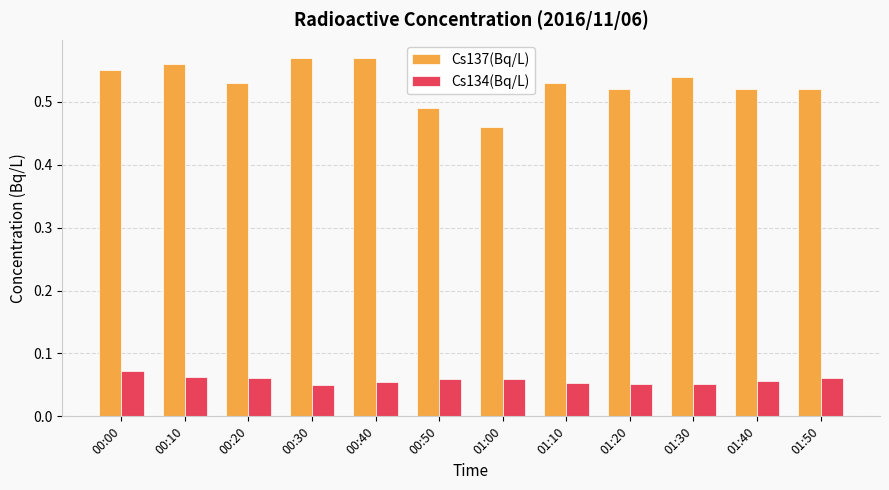

Which series changed the most between 00:40 and 01:00?

Cs137(Bq/L)